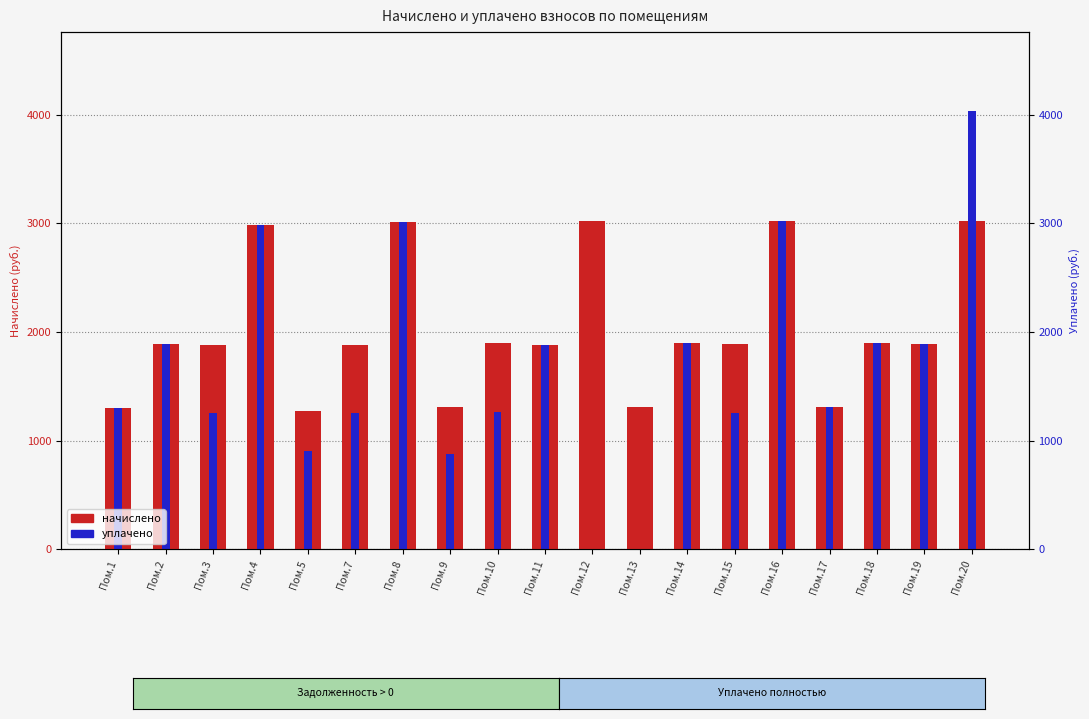

Which category has the highest value in the уплачено series?

Пом.20